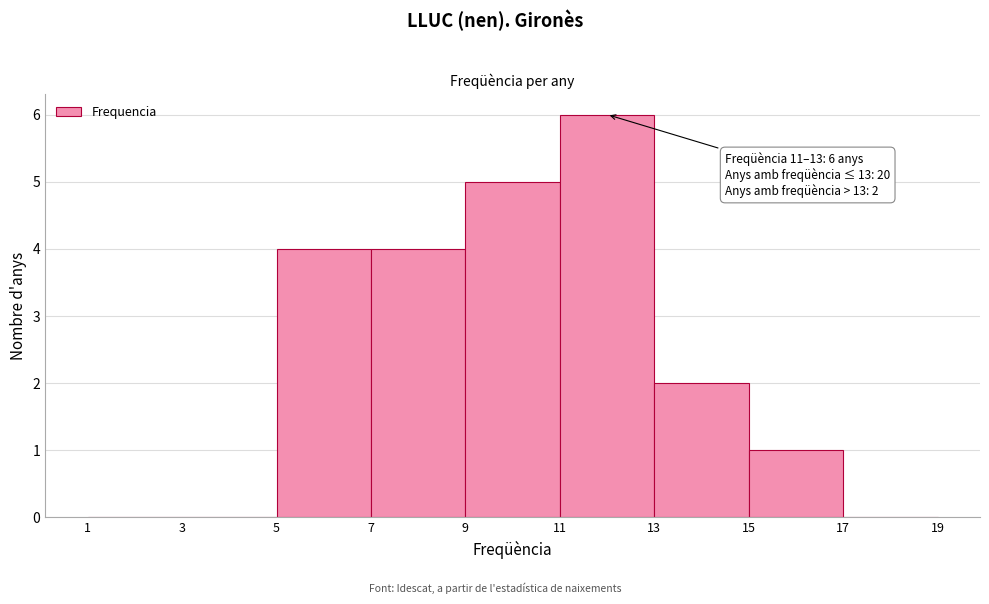

Which range on the x-axis has the tallest bar?

11 to 13